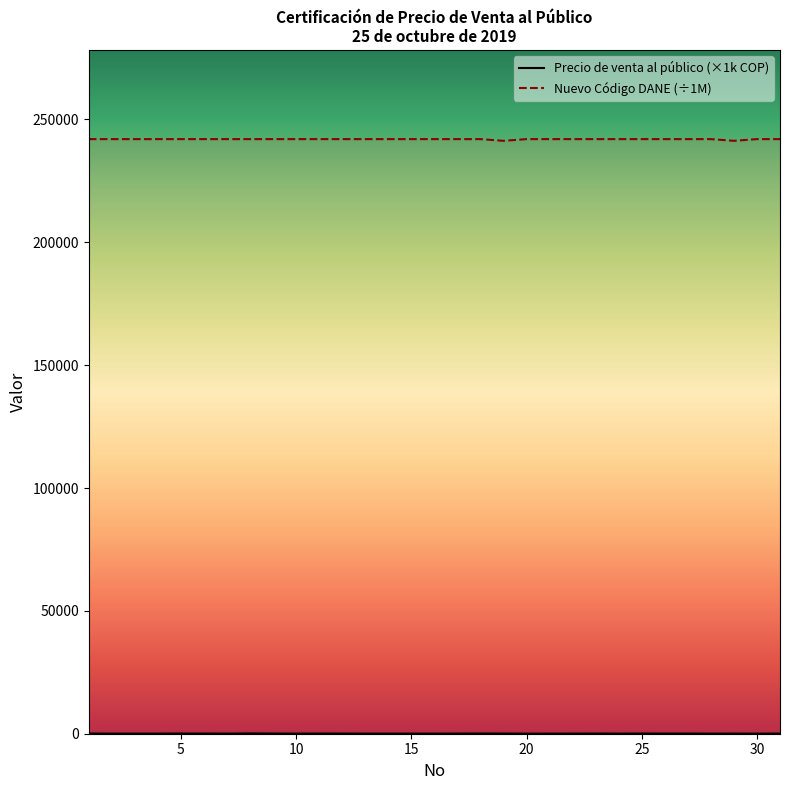

Which series has the largest total across all categories?

Nuevo Código DANE (÷1M)